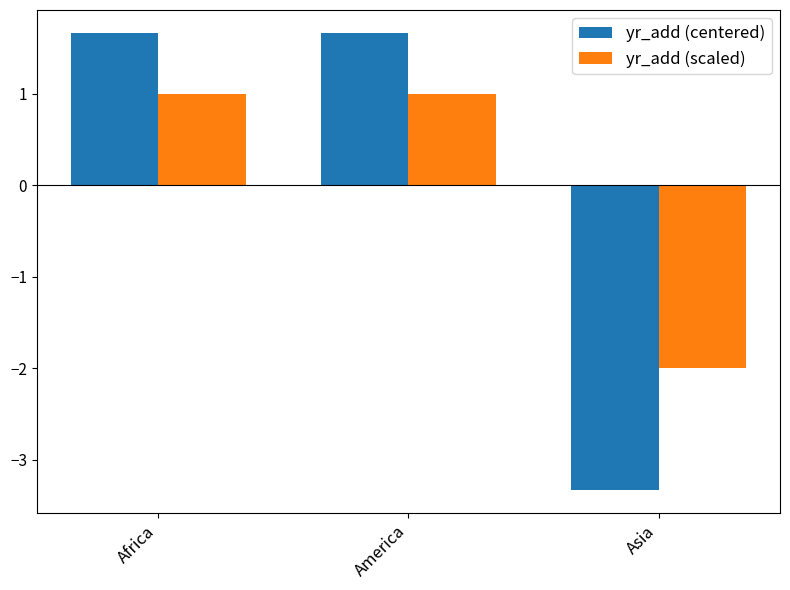

At which label does yr_add (centered) first exceed 1?

Africa